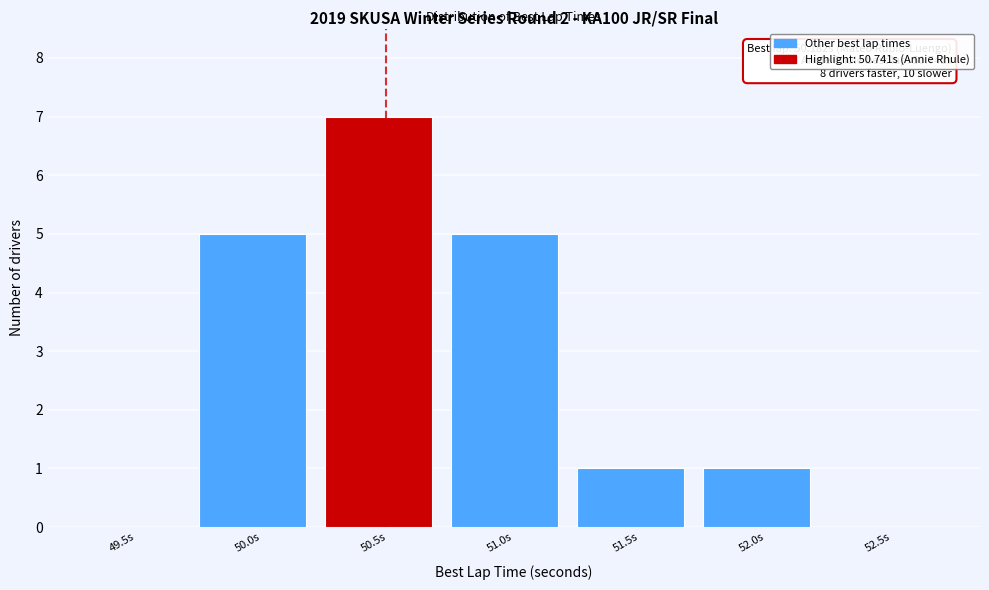

Reading left to right, list all the values displayed in this chart.

49.5s=0	50.0s=5	50.5s=7	51.0s=5	51.5s=1	52.0s=1	52.5s=0